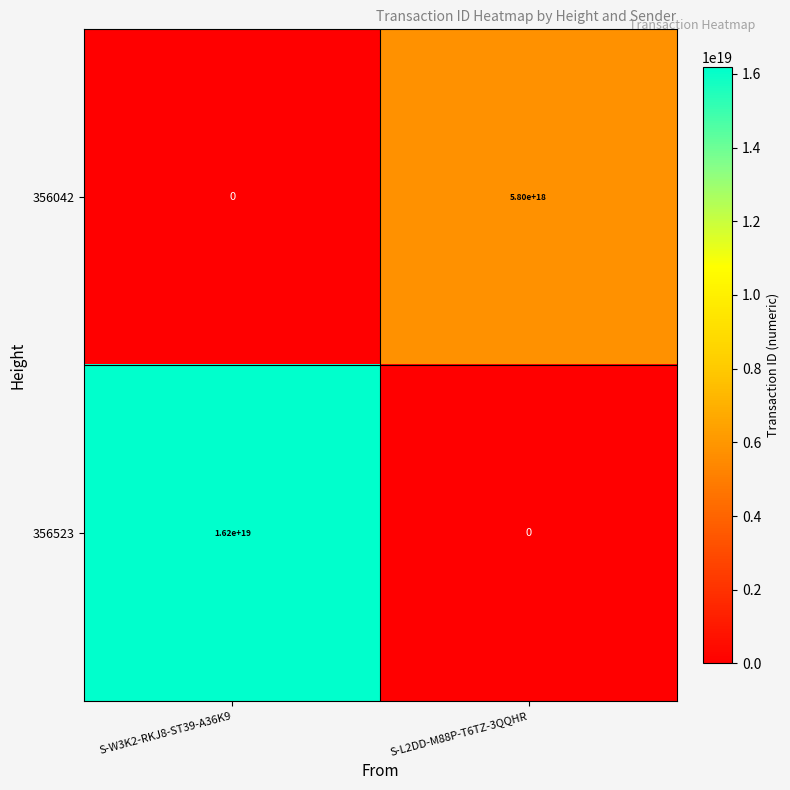

Rank the series at S-L2DD-M88P-T6TZ-3QQHR from highest to lowest value.

356042, 356523